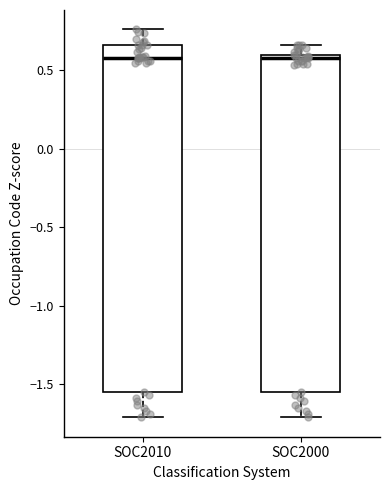

Reading left to right, transcribe this box plot: for each box, give where its median line is, the range the box spans, and where its two whiskers end, as read against the y-axis. The values are not printed on the chart, so give them approximately, as read against the axis.

SOC2010: median 0.60, box -1.55 to 0.65, whiskers -1.70 to 0.75
SOC2000: median 0.60 (just below the box's upper edge), box -1.55 to 0.60, whiskers -1.70 to 0.65